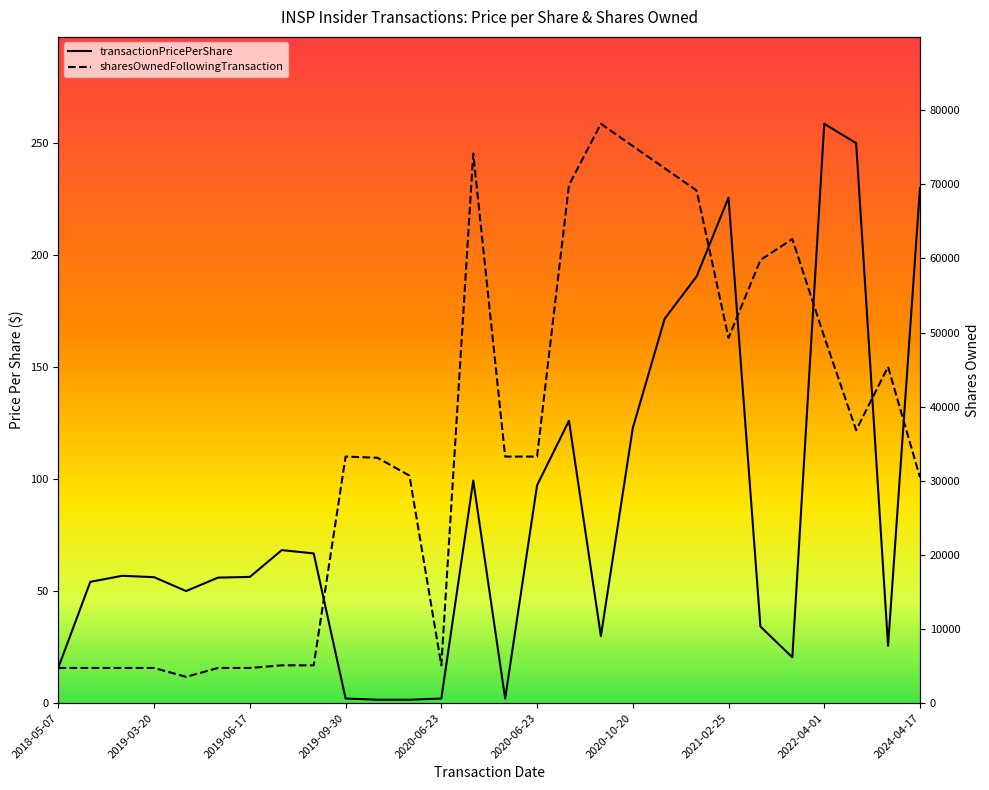

What is the value of the transactionPricePerShare point at the 21st from the left?

190.5